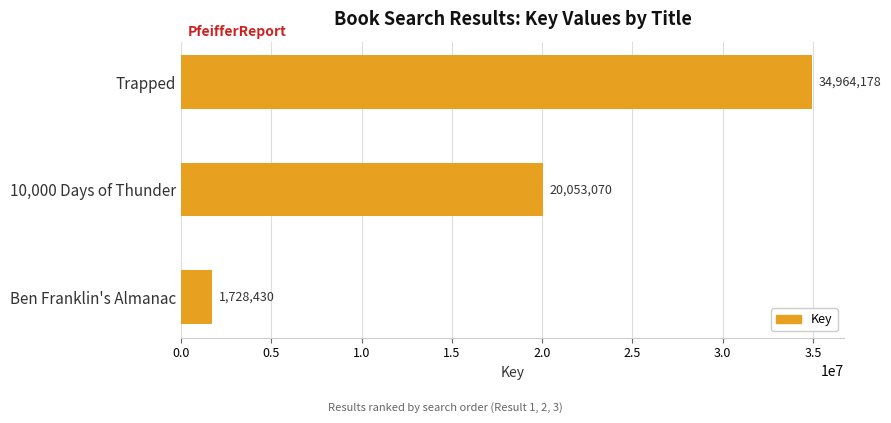

What is the minimum value shown in the chart?

1728430